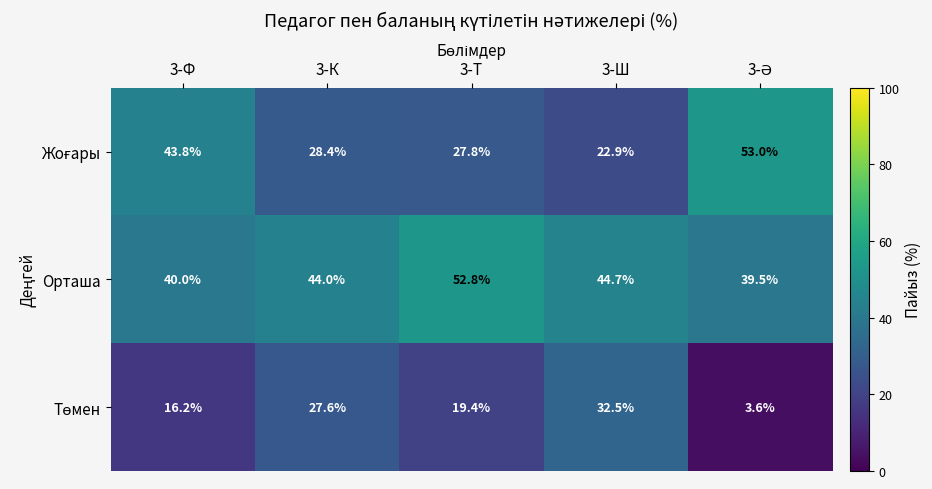

What is the difference between the maximum and minimum values in the Орташа series?

13.3